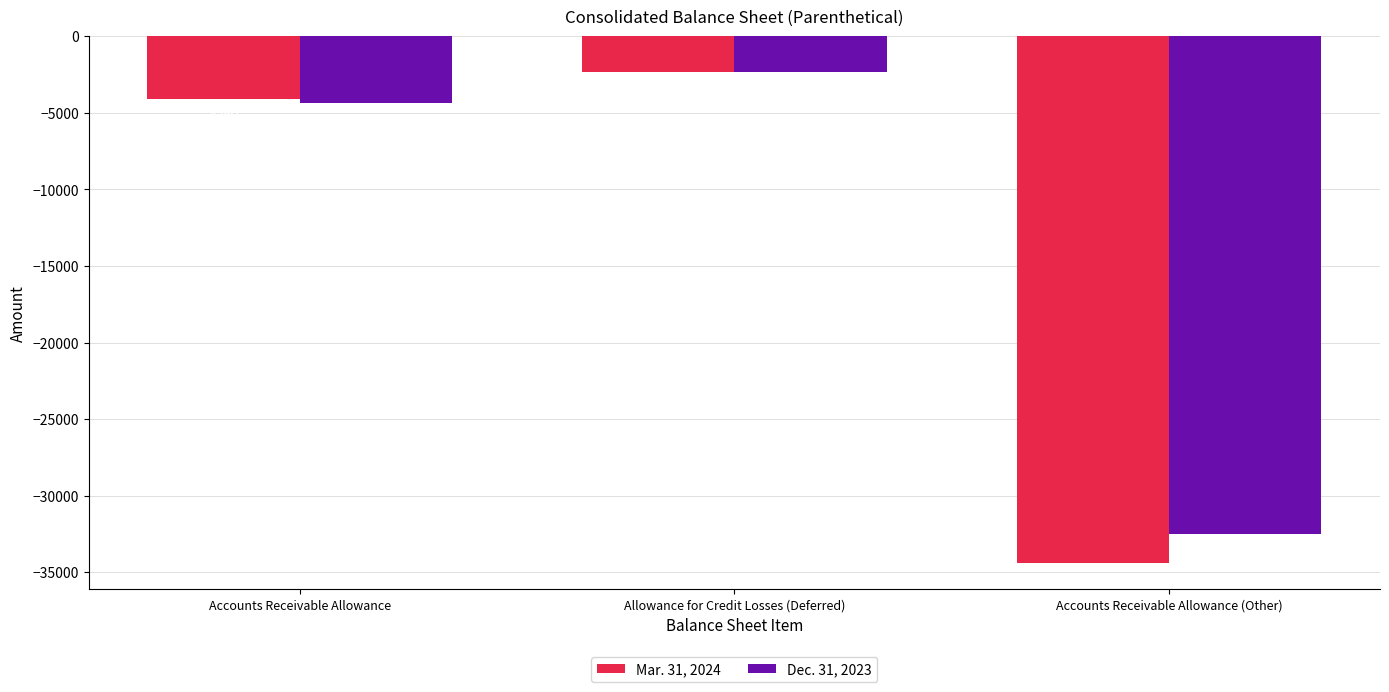

How many values in the Mar. 31, 2024 series exceed -4097?

1